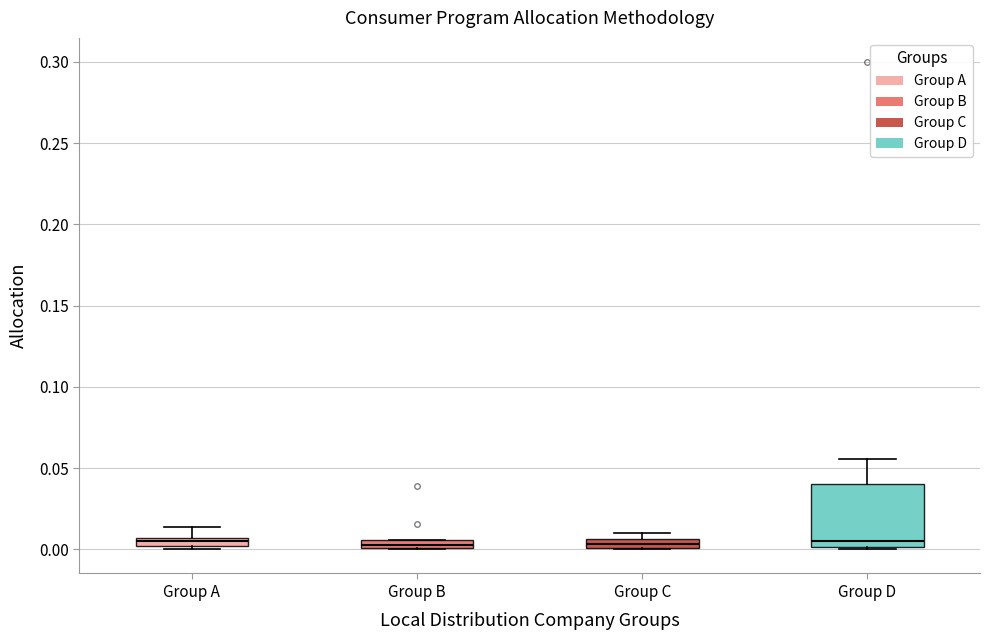

Which box is the tallest, from its lower edge to its upper edge?

Group D